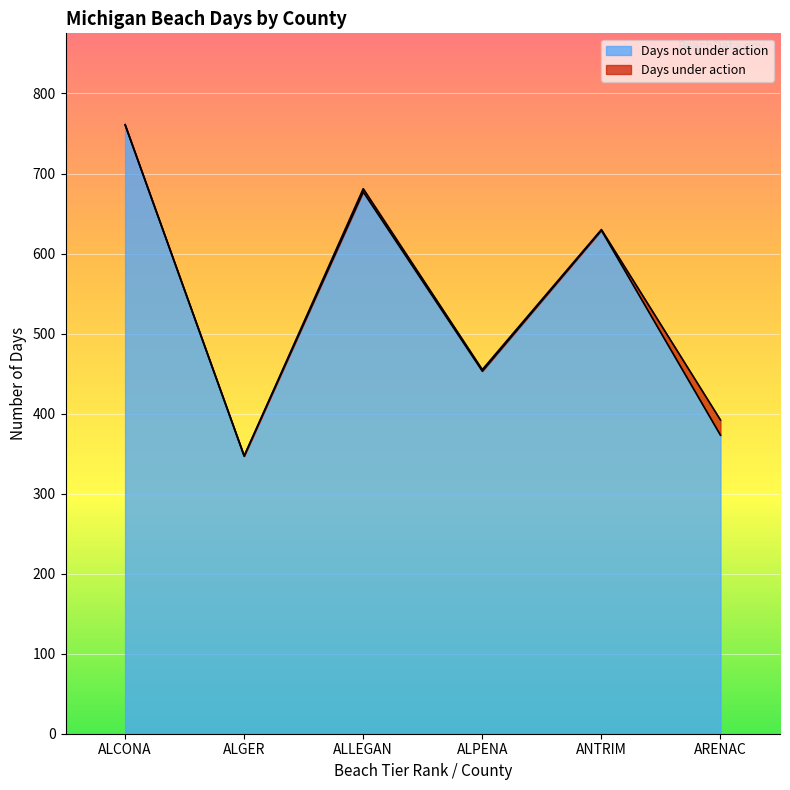

How many values in the No. of beach days series exceed 630?

2